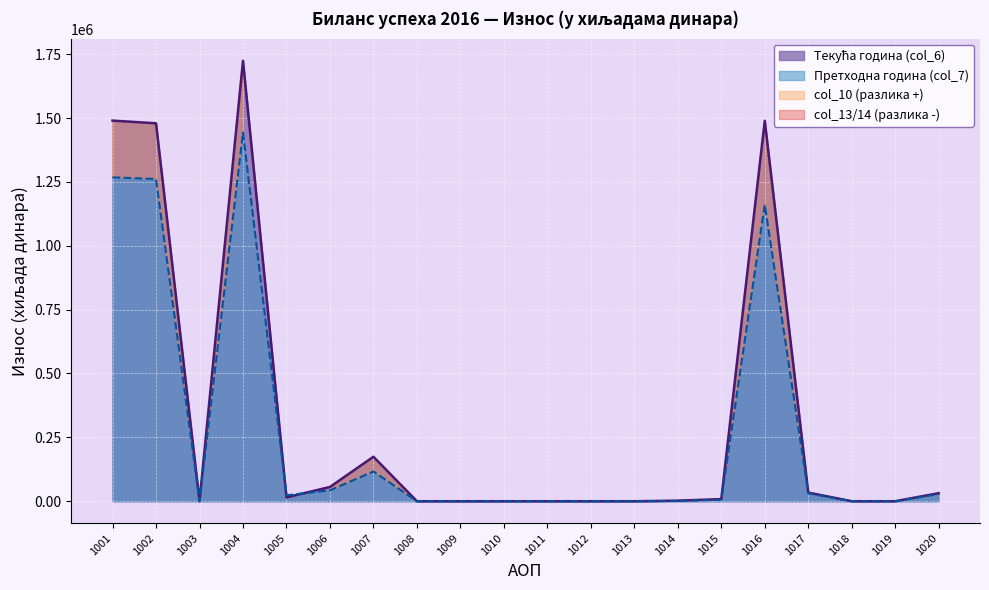

The value of Претходна година (col_7) at 1012 is -702411. True or false?

False